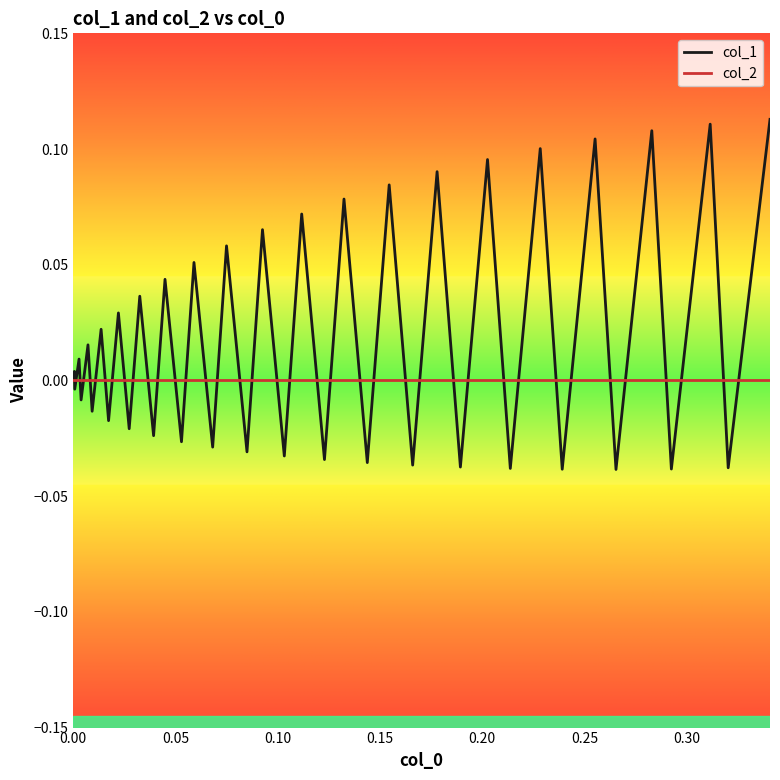

Which series has the largest total across all categories?

col_1